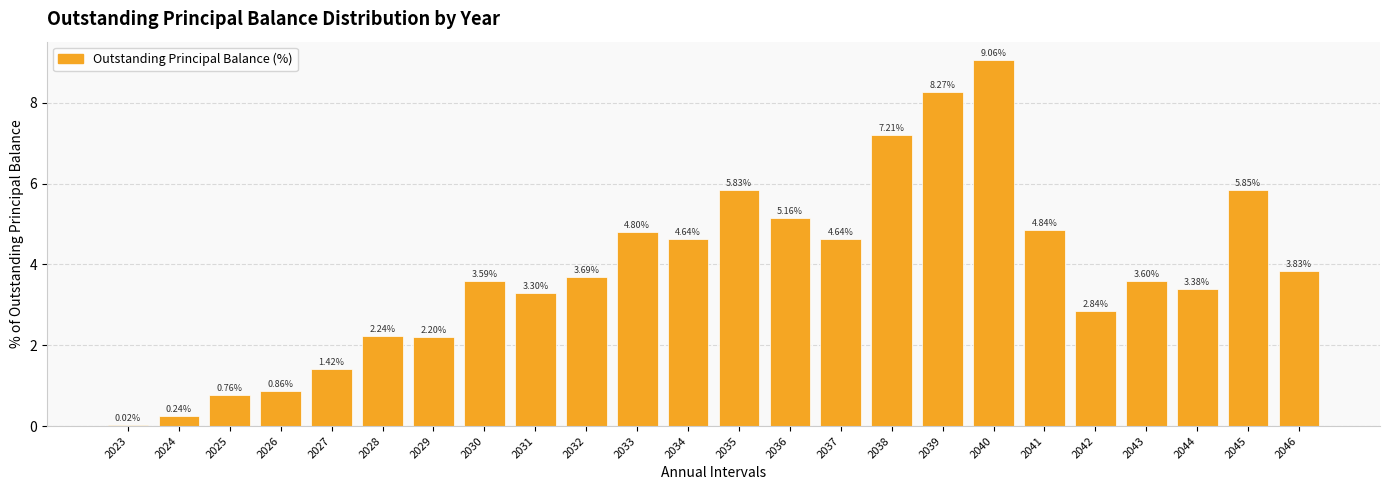

True or false: the data shows 2.1 at 2043.

False